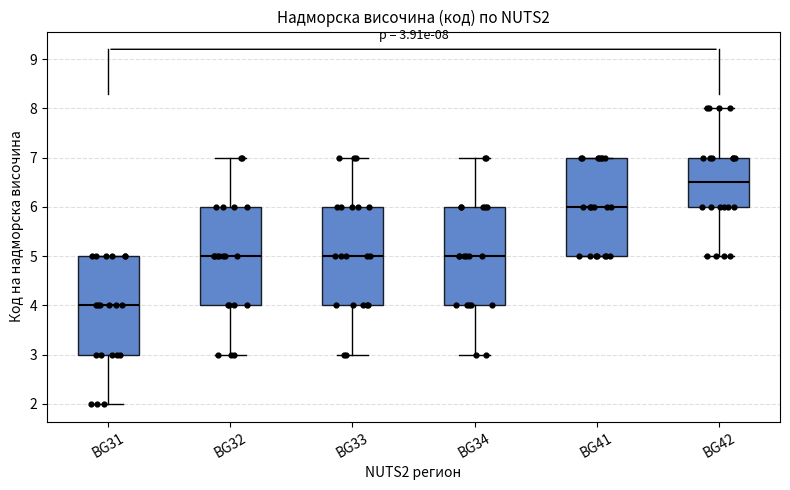

Which box has the lowest median line?

BG31